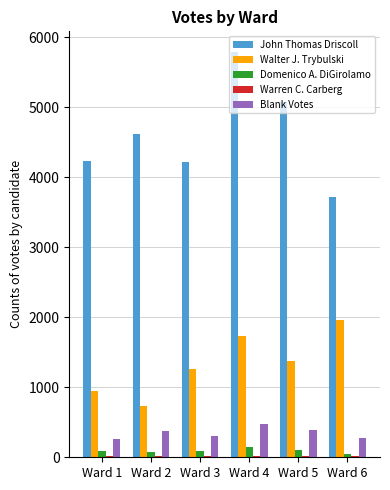

What is the spread (max minus min) of values at Ward 1?

4207